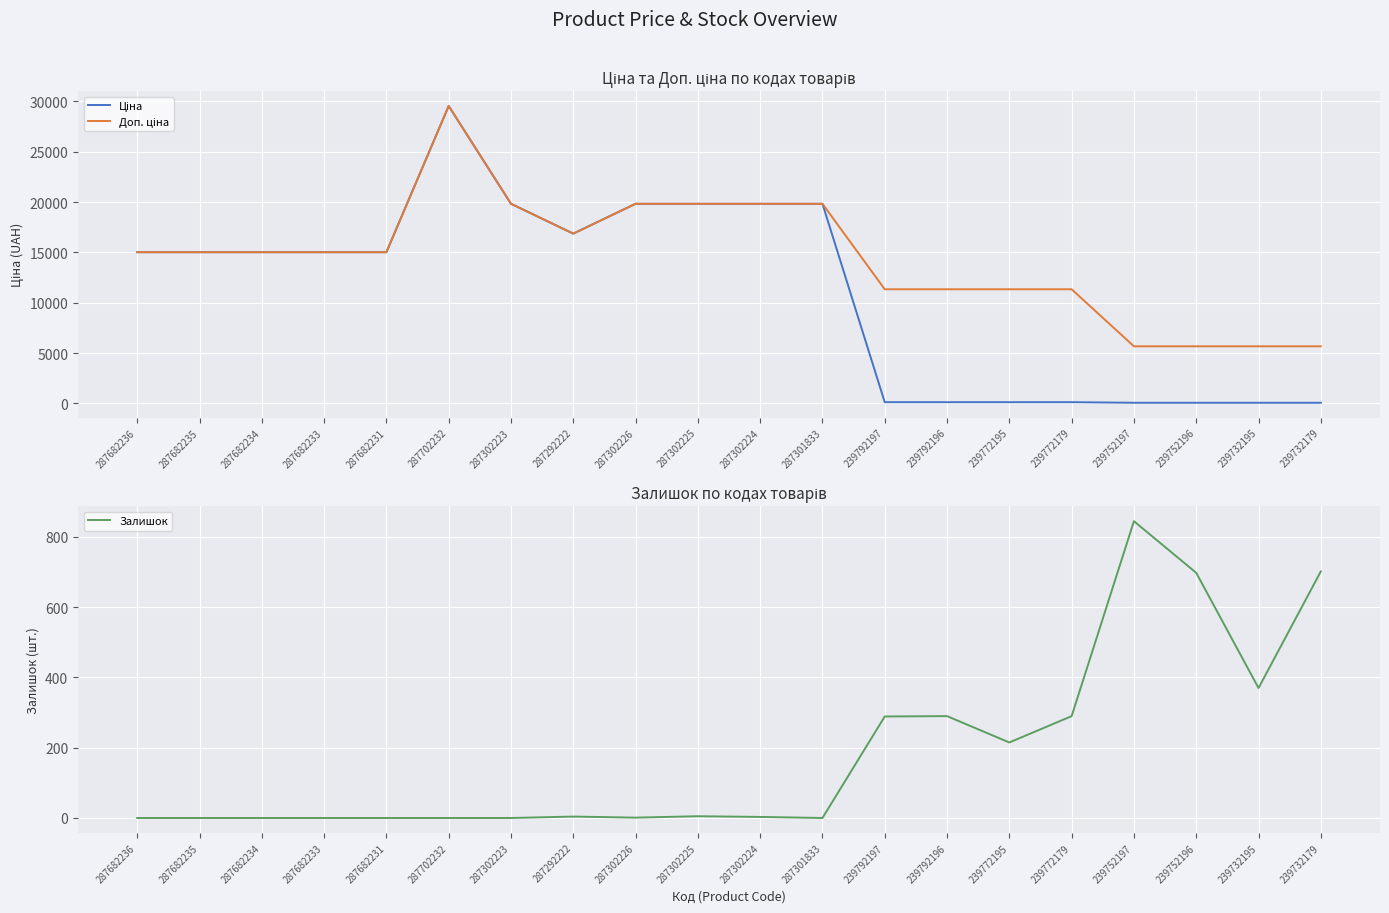

Rank the series by their average value, from lowest to highest.

Залишок, Ціна, Доп. ціна